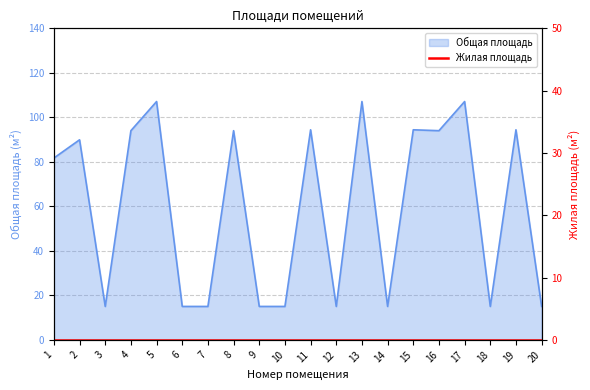

The value at 17 is 157.7. True or false?

False